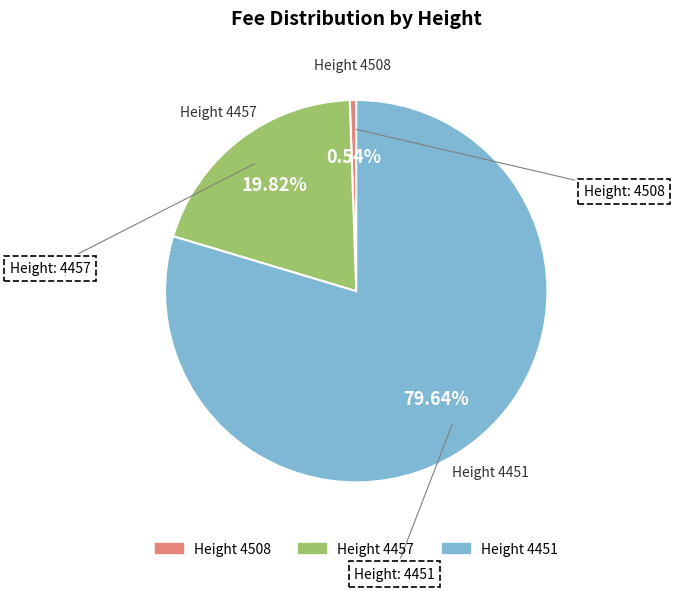

Count the number of slices in the pie.

3